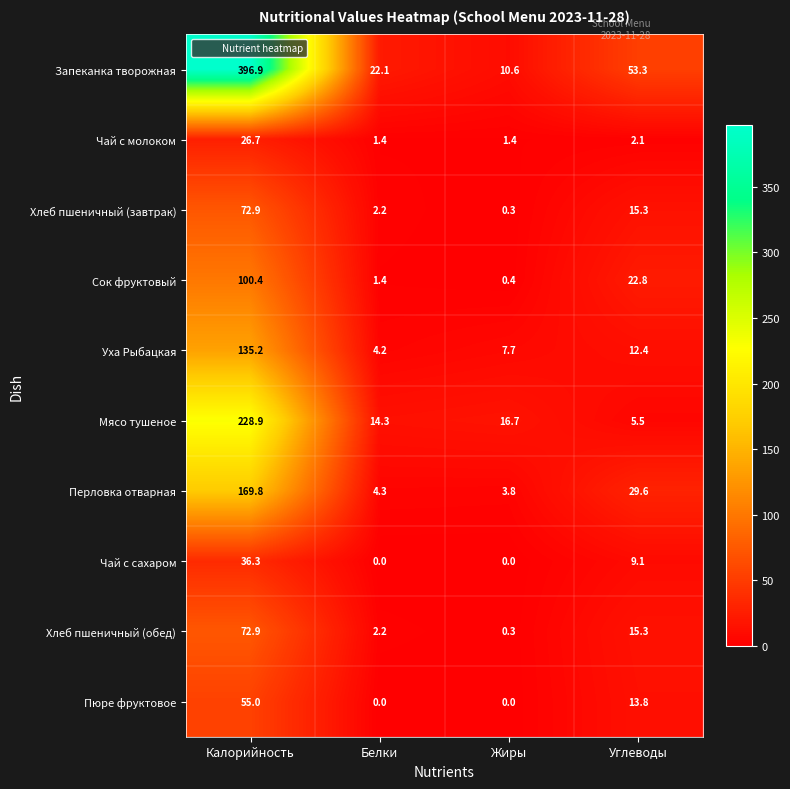

Is it true that Сок фруктовый equals 0.4 at Белки?

False